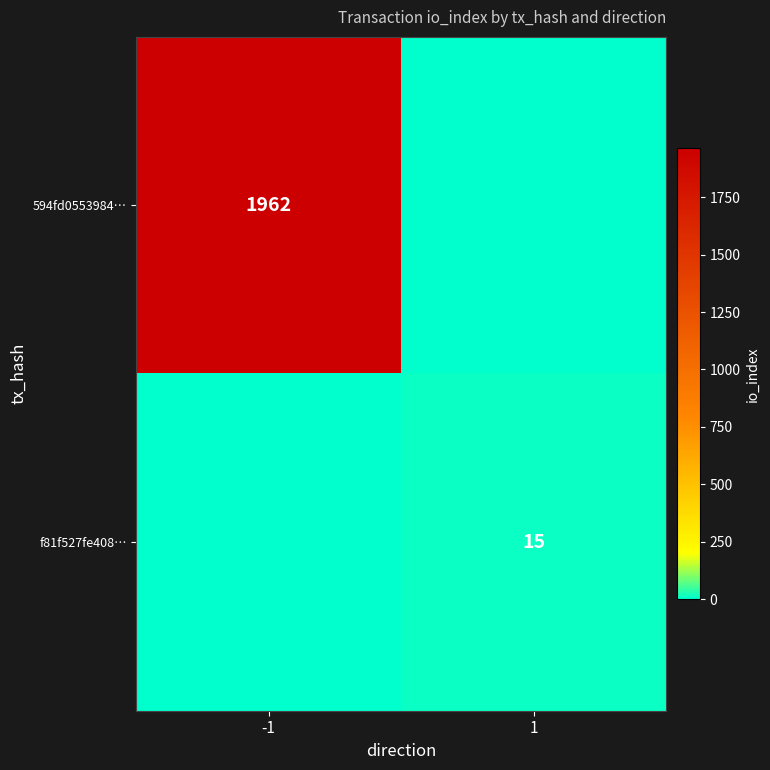

True or false: 594fd0553984… has a value of 2673 at -1.

False